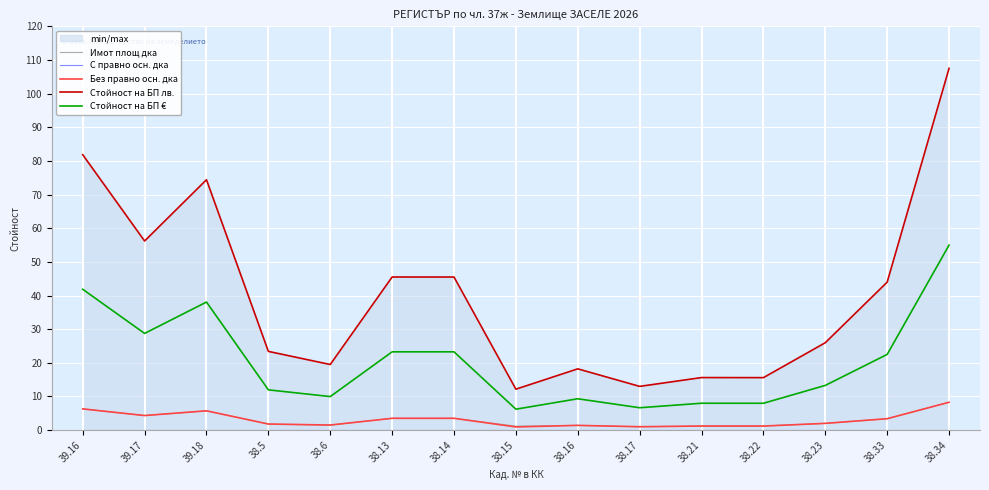

Does the chart display data point markers on the line(s)?

No